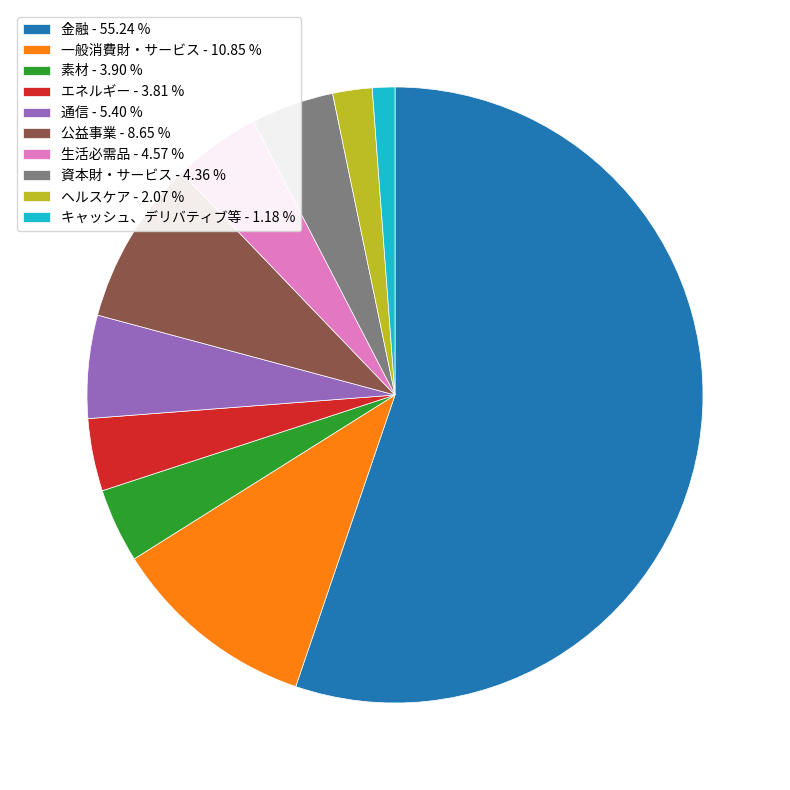

Does 金融 account for over 50% of the chart?

Yes